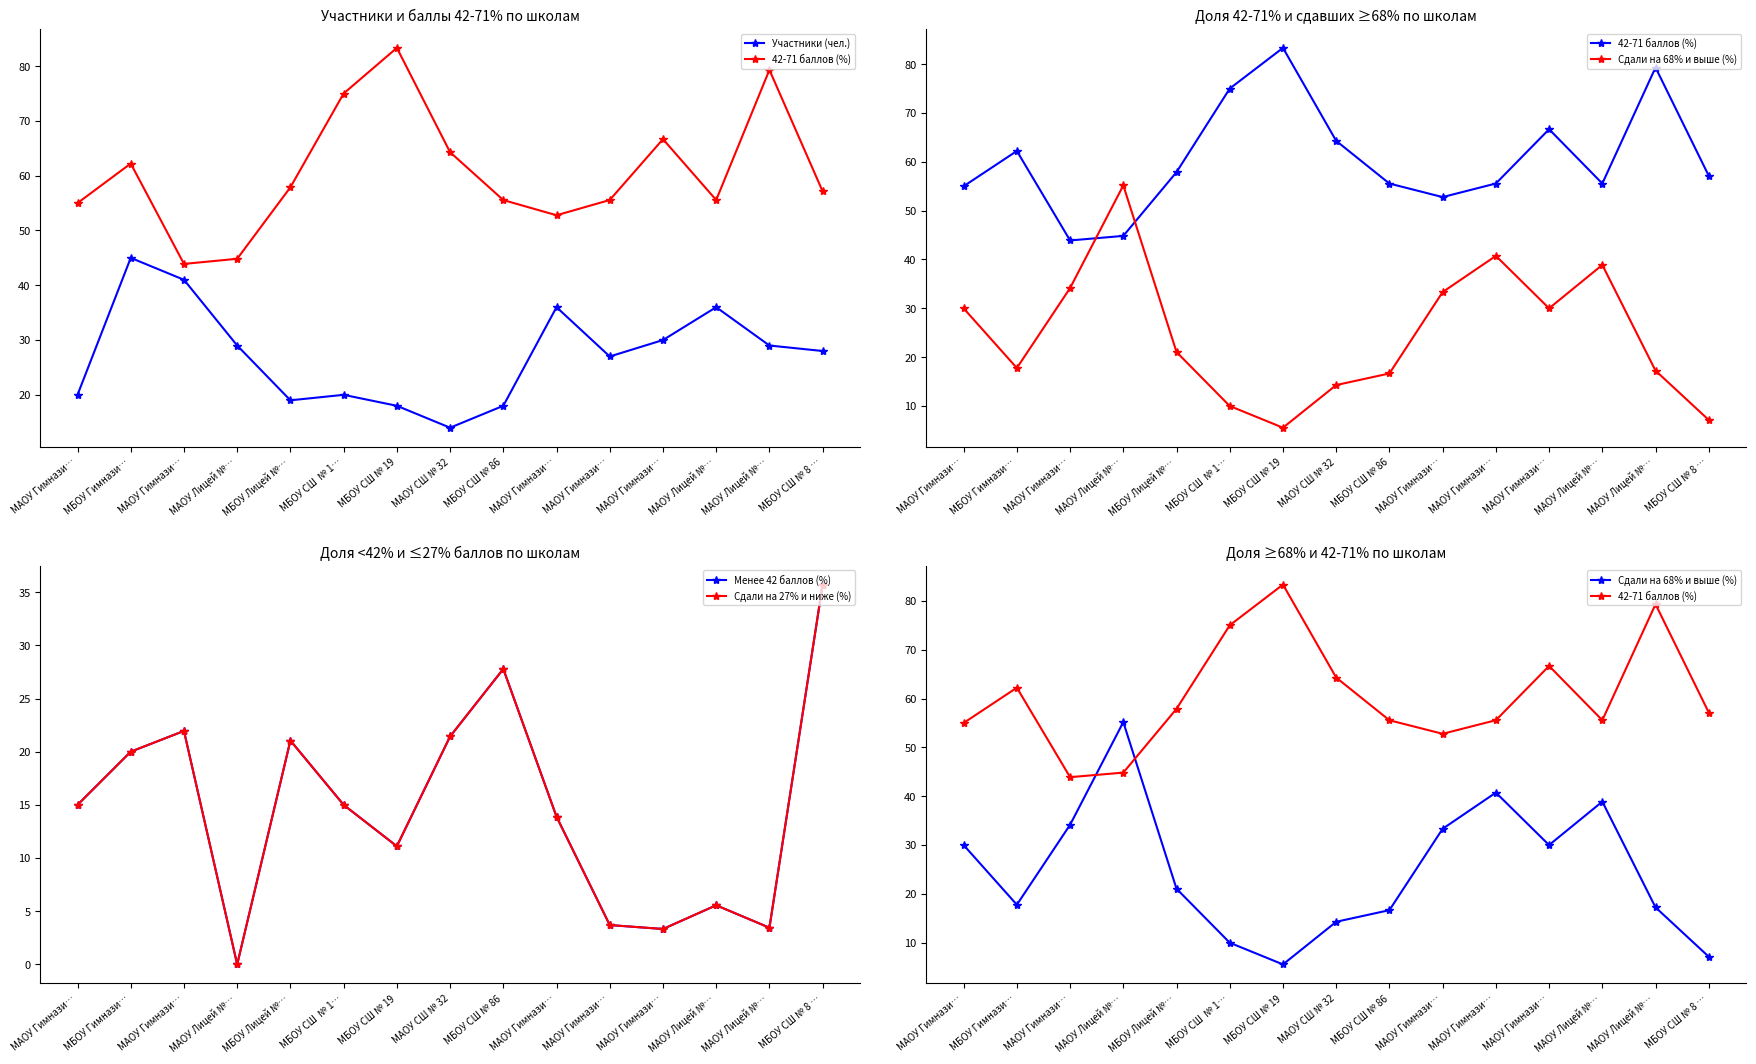

What is the sum of all Сдали на 68% и выше (%) values?

372.0